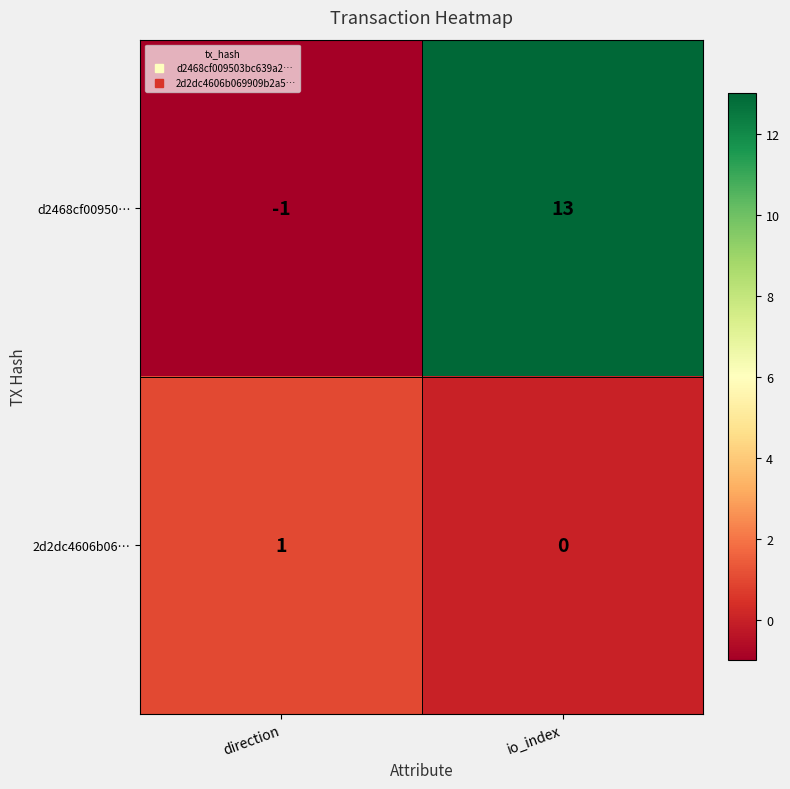

The value of 2d2dc4606b06… at io_index is 0. True or false?

True